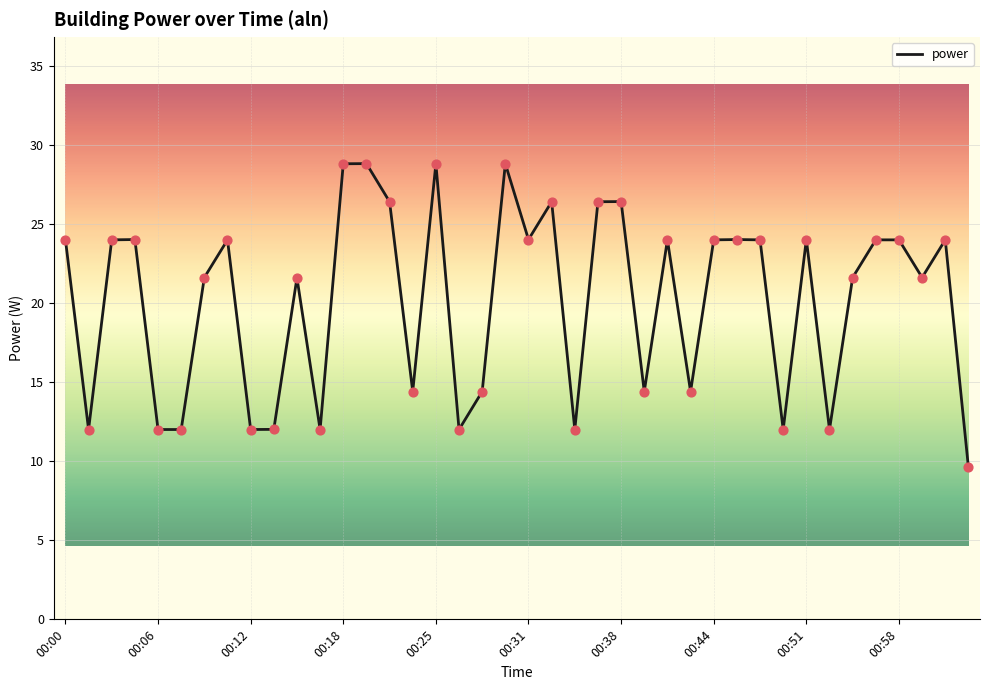

What is the difference between the maximum and minimum values?

19.2